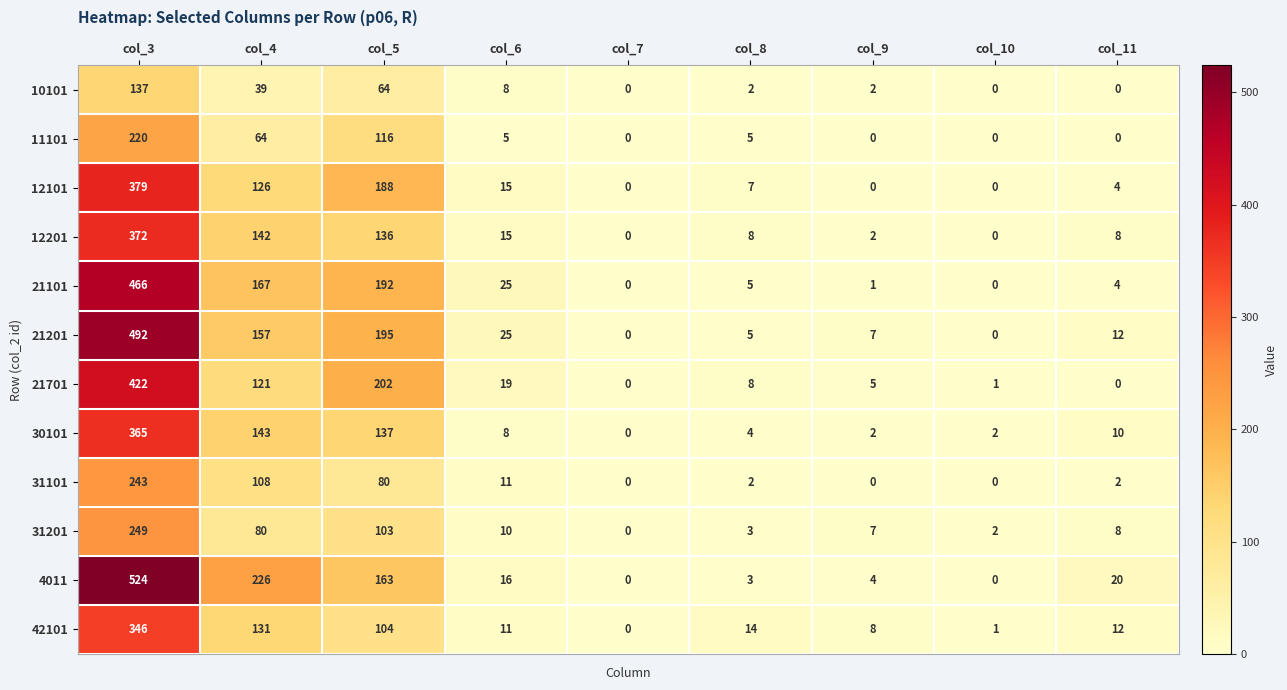

Is the value of 4011 at col_8 greater than the value of 30101 at col_5?

No